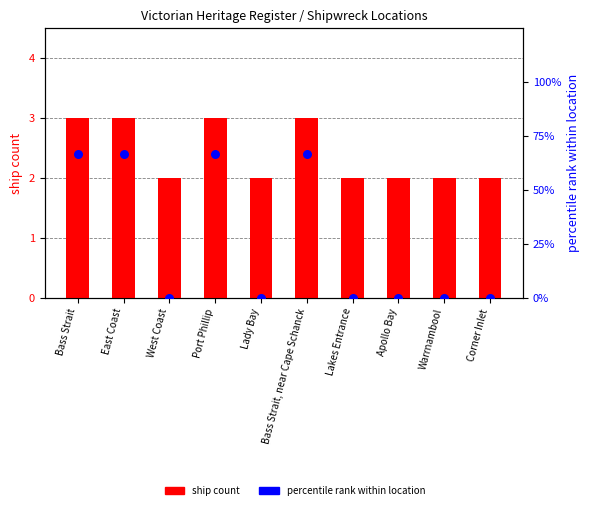

Is the value of percentile rank within location at Bass Strait greater than the value of ship count at Port Phillip?

Yes